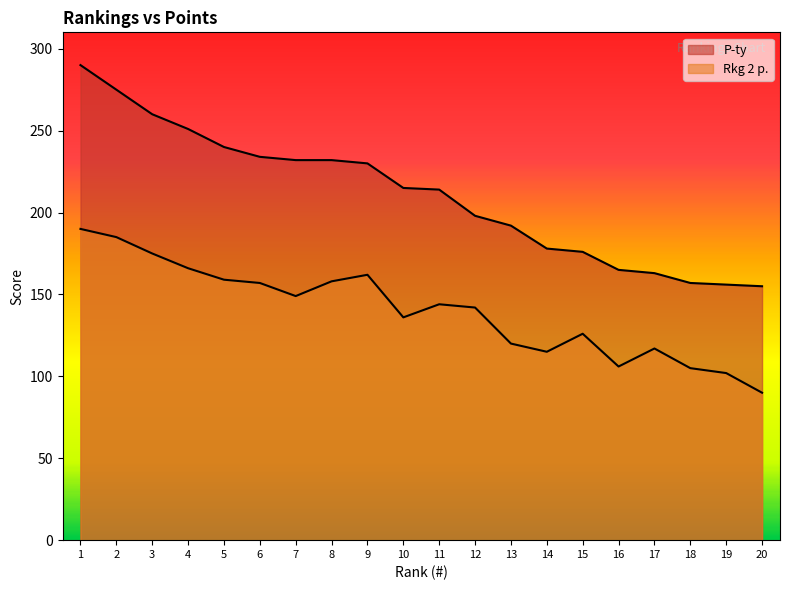

Does the chart display data point markers on the line(s)?

No